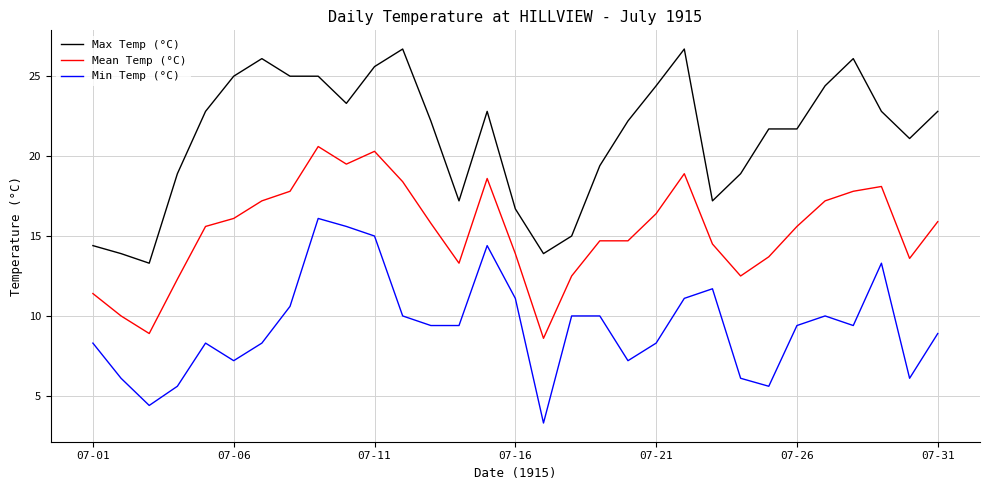

What is the difference between the maximum and minimum values in the Max Temp (°C) series?

13.4